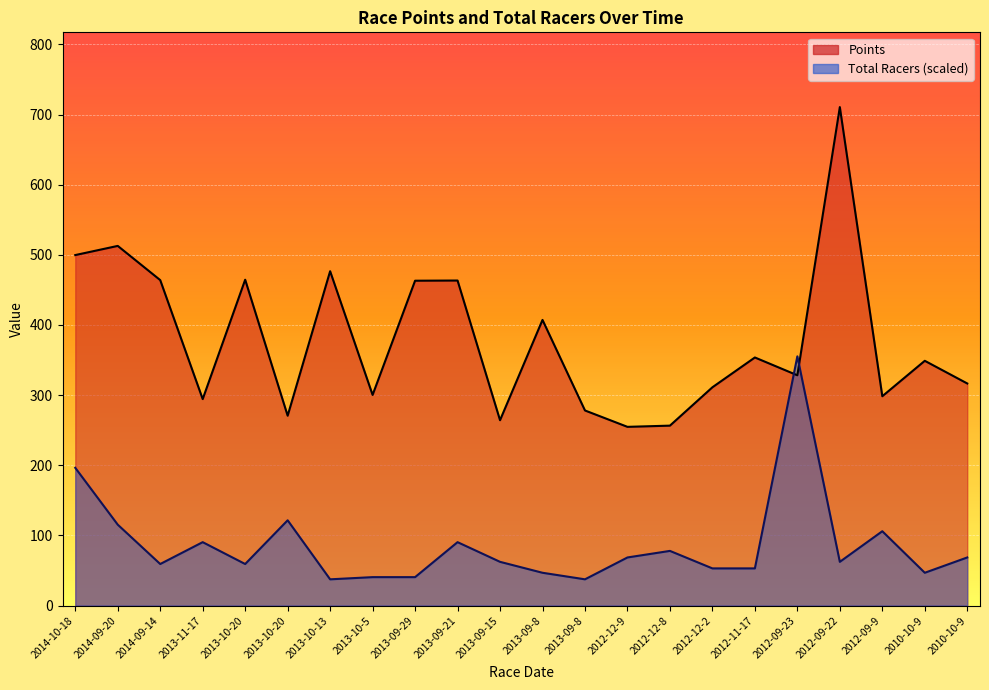

What is the spread (max minus min) of values at 2013-09-21?

373.0